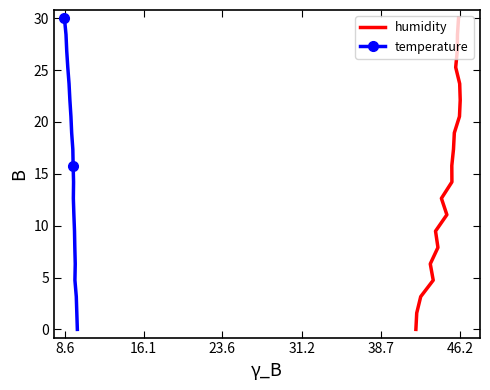

Is this an area chart (filled region under the line)?

No